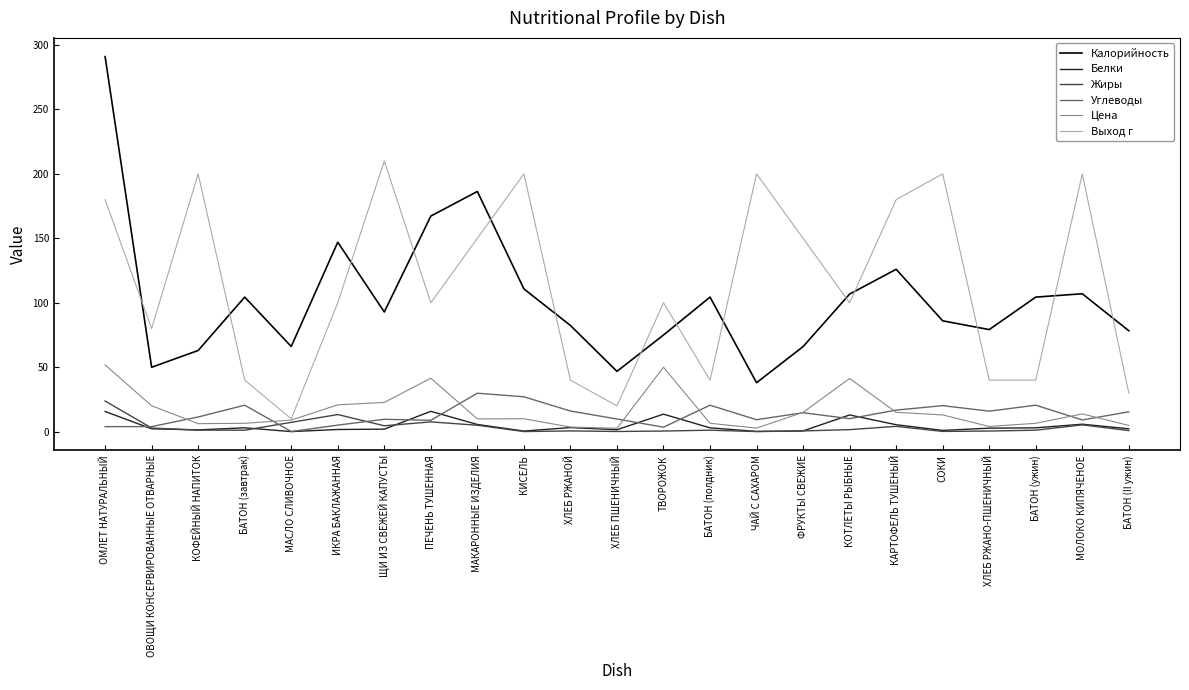

What is the sum of the Жиры values at КОТЛЕТЫ РЫБНЫЕ and ПЕЧЕНЬ ТУШЕННАЯ?

9.2